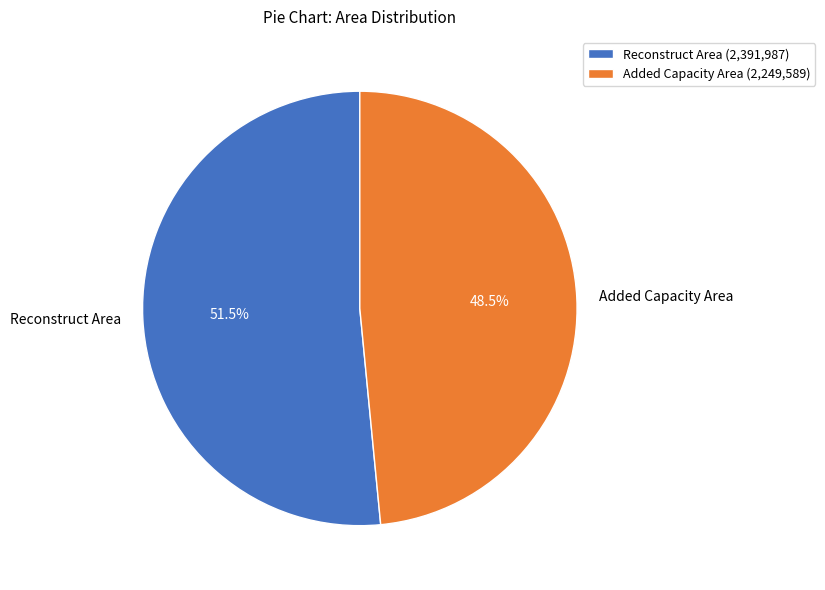

What is the majority slice?

Reconstruct Area